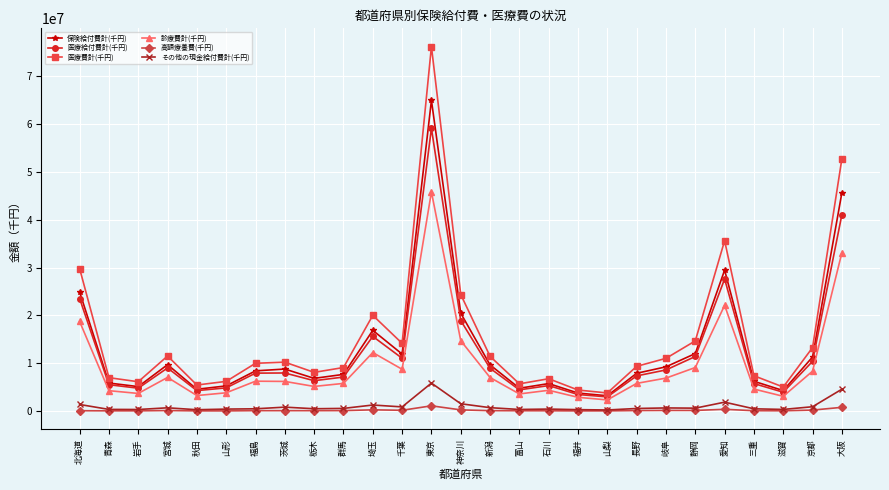

What is the sum of all 医療費計(千円) values?

419332628.7